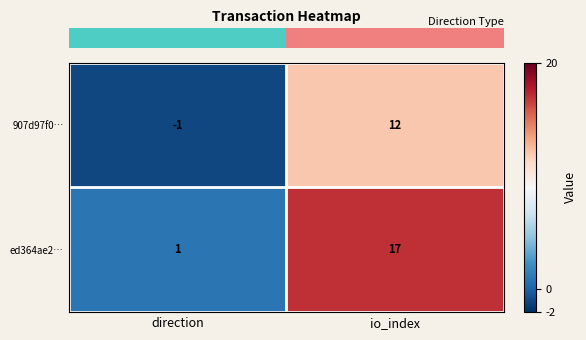

Rank the series at io_index from highest to lowest value.

ed364ae2…, 907d97f0…